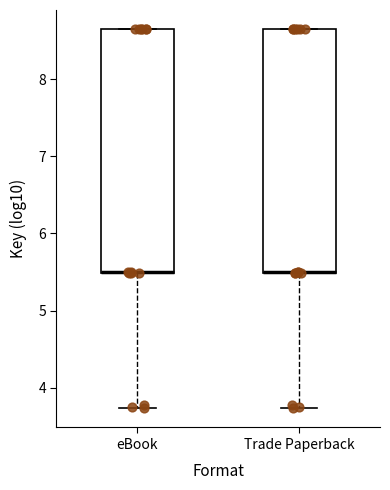

Where is the lower edge of the box for Trade Paperback on the y-axis? The values are not printed on the chart, so give them approximately, as read against the axis.

5.5